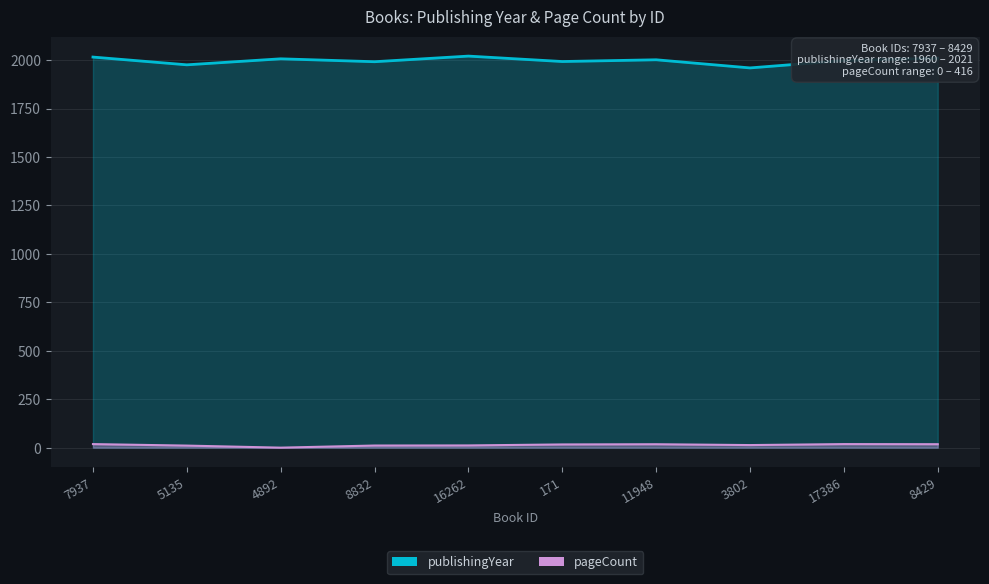

How many interior local valleys does the publishingYear series have?

4